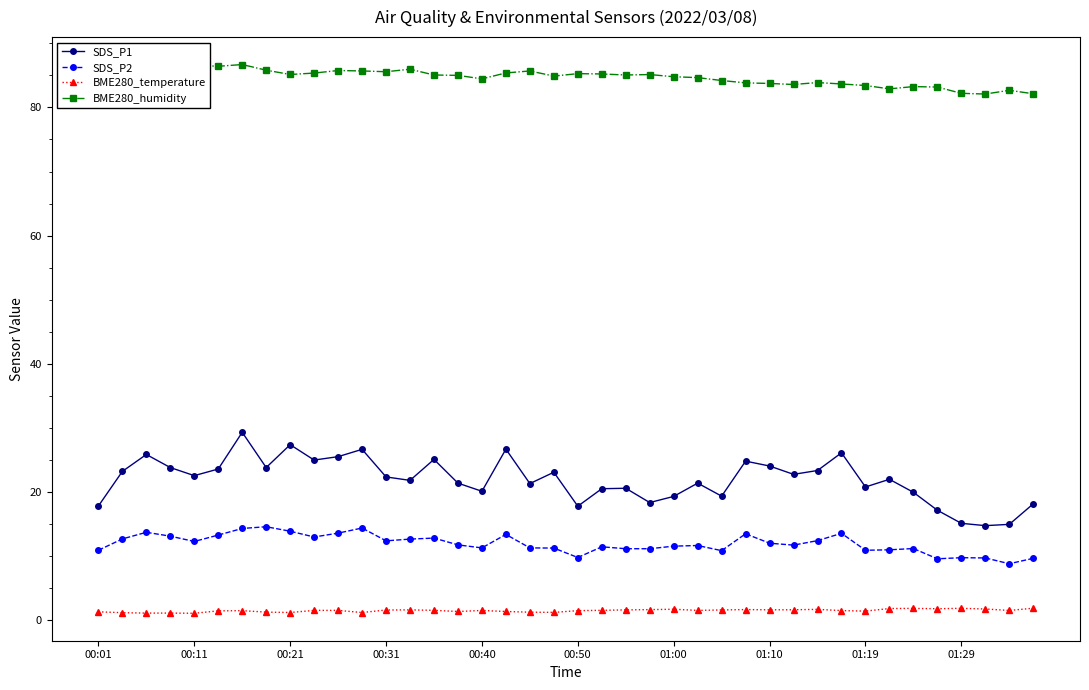

How many series are shown in this chart?

4